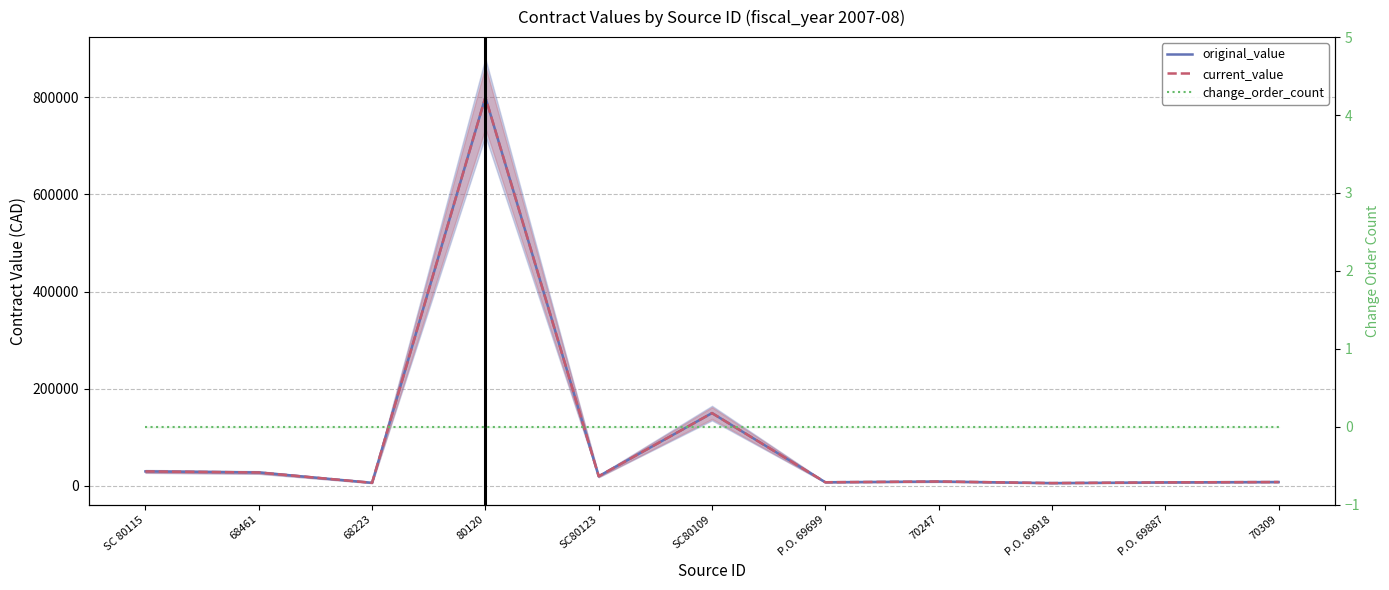

Reading left to right, extract all data points from this chart.

original_value: 30000.0	27809.9	6547.0	800000.0	19985.0	150000.0	7676.2	9218.0	5967.5	7409.8	8150.0
current_value: 30000.0	27809.9	6547.0	800000.0	19985.0	150000.0	7676.2	9218.0	5967.5	7409.8	8150.0
change_order_count: 0.0	0.0	0.0	0.0	0.0	0.0	0.0	0.0	0.0	0.0	0.0